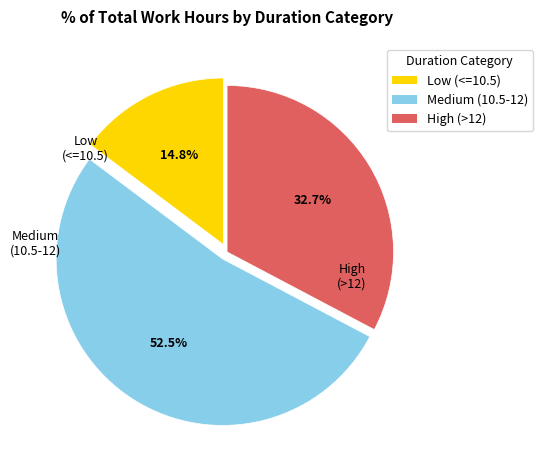

Do Medium (10.5-12) and Low (<=10.5) together represent more than half of the pie?

Yes